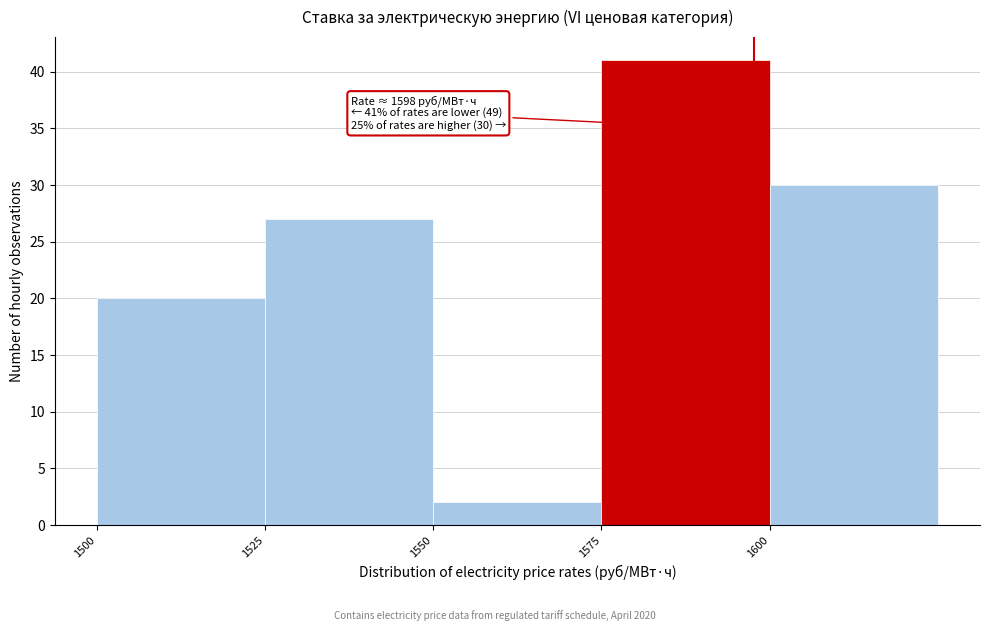

Which range on the x-axis has the tallest bar?

1575 to 1600